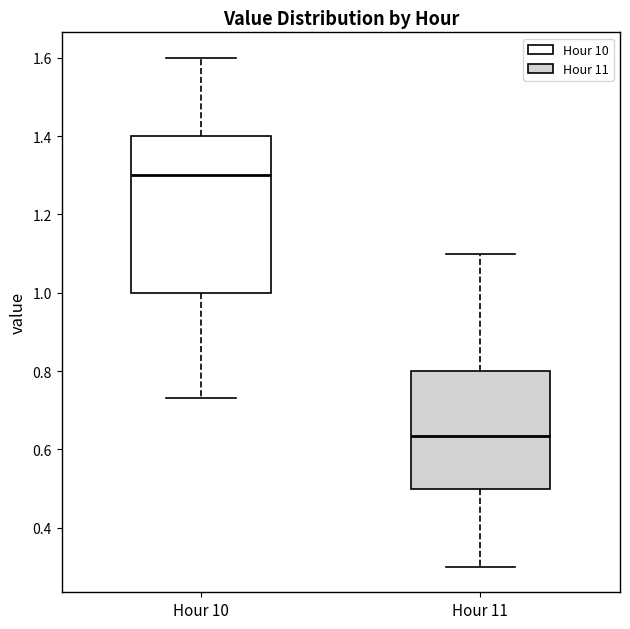

Where does the median line of the box for Hour 10 sit on the y-axis? The values are not printed on the chart, so give them approximately, as read against the axis.

1.30